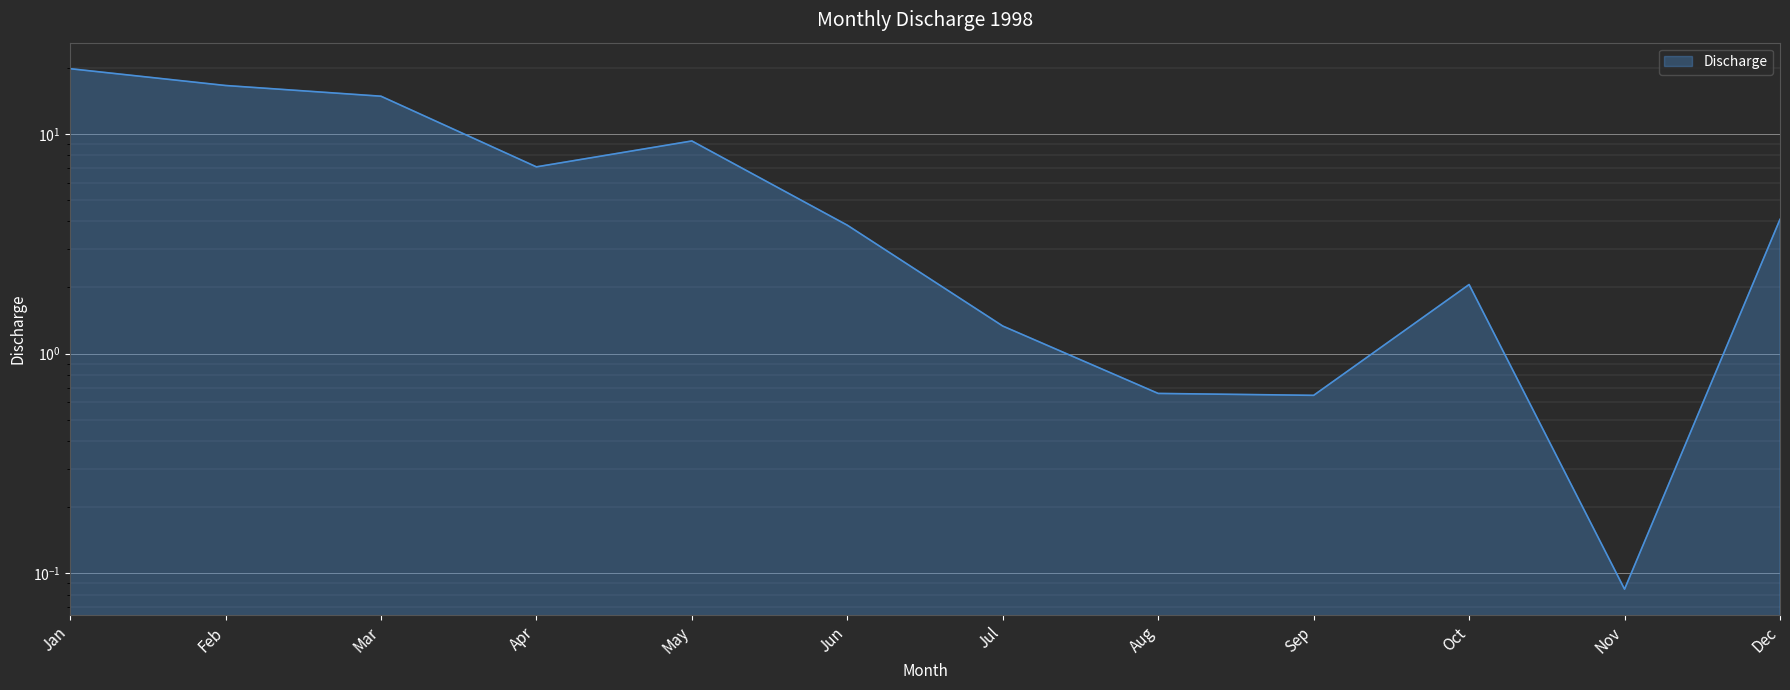

Which category has the lowest value across all series?

Nov